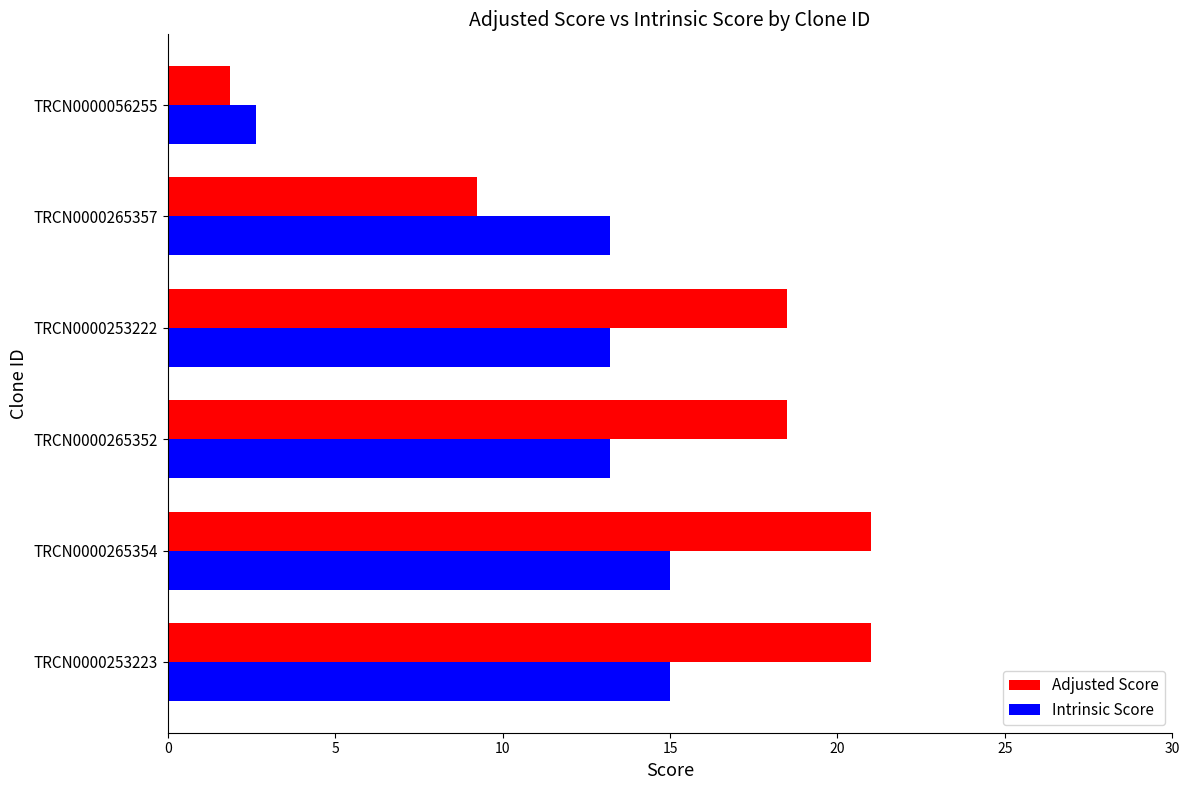

The value of Intrinsic Score at TRCN0000265352 is 13.2. True or false?

True